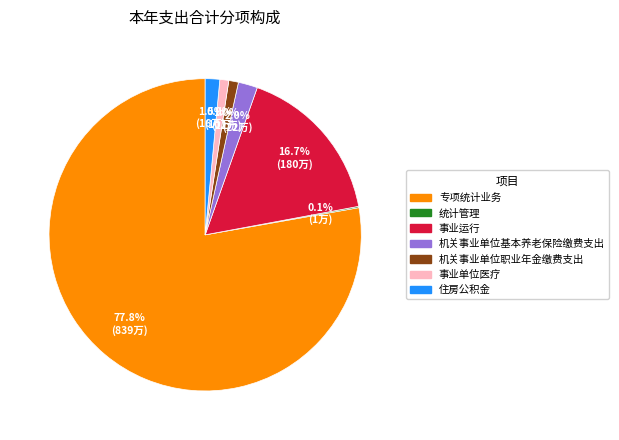

Which category has the biggest portion of the pie?

专项统计业务